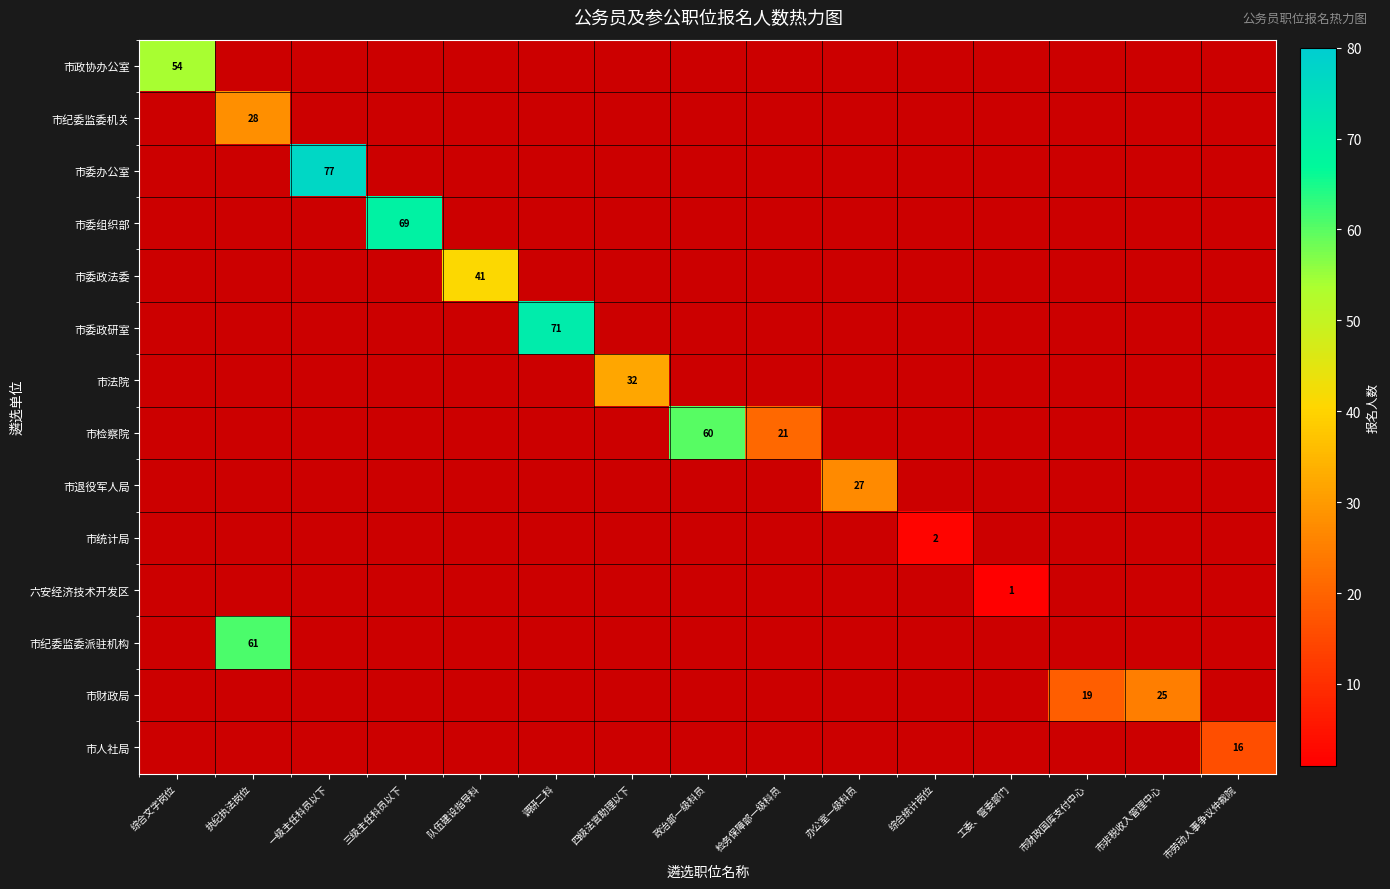

The value of 市财政局 at 市非税收入管理中心 is 41. True or false?

False